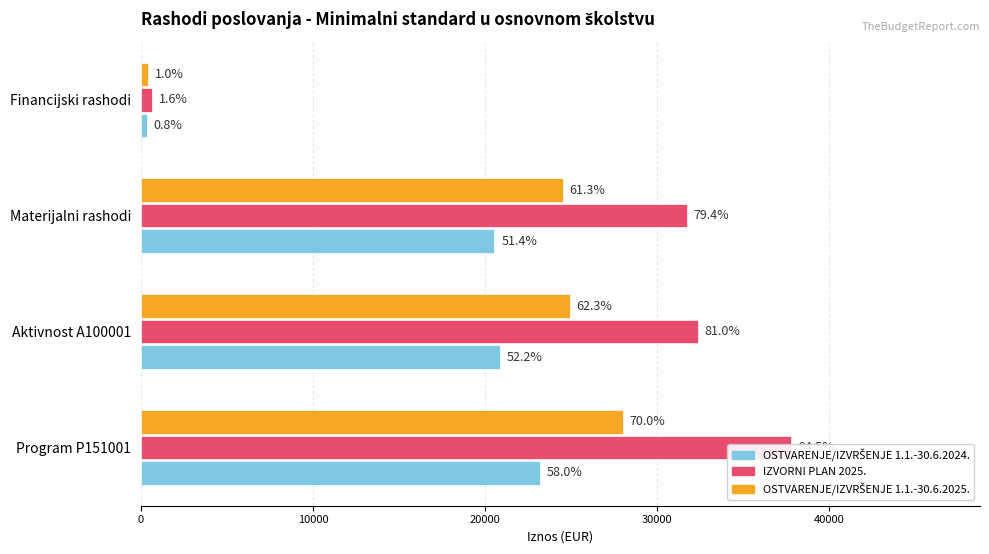

How many groups of bars are there?

4